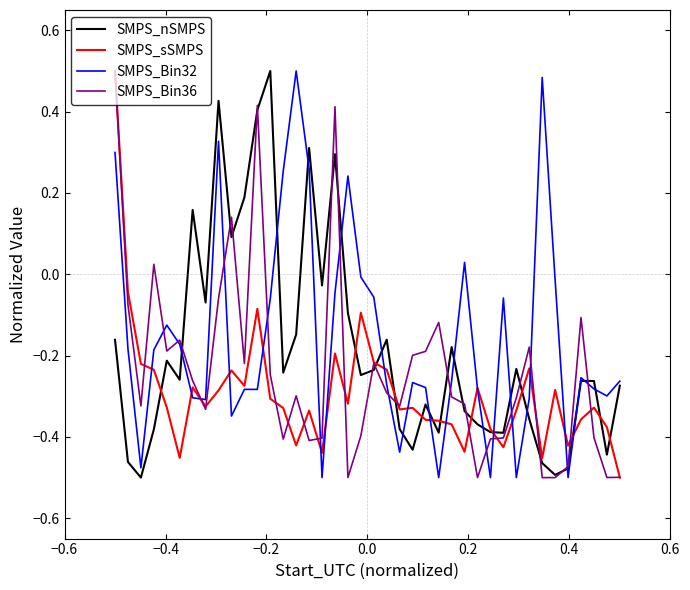

How many values in the SMPS_Bin36 series are below 0?

35